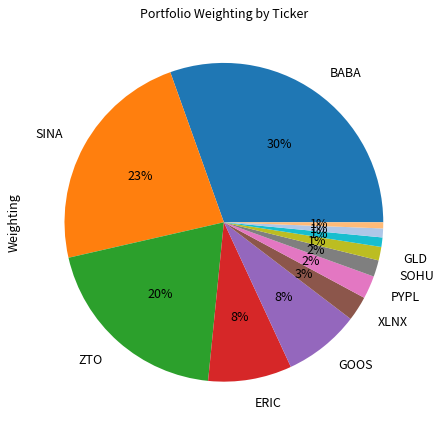

Is there any slice that represents more than half of the pie?

No